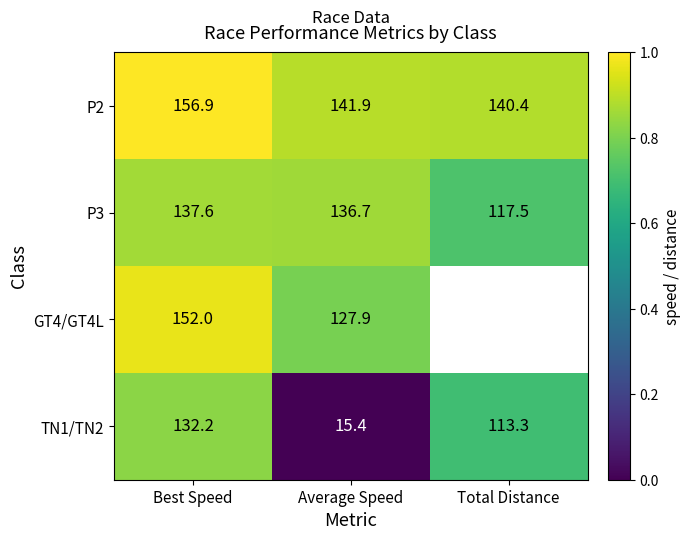

Read the P3 value at Best Speed.

137.6